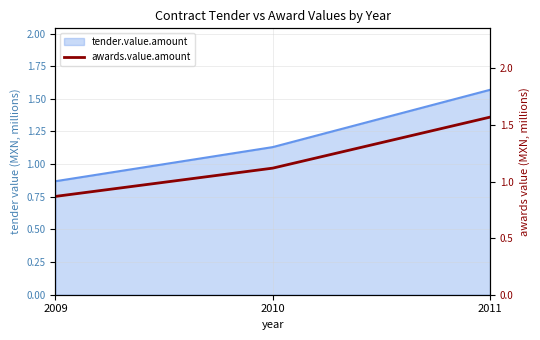

Reading right to left, list all the values displayed in this chart.

1.6	1.1	0.9